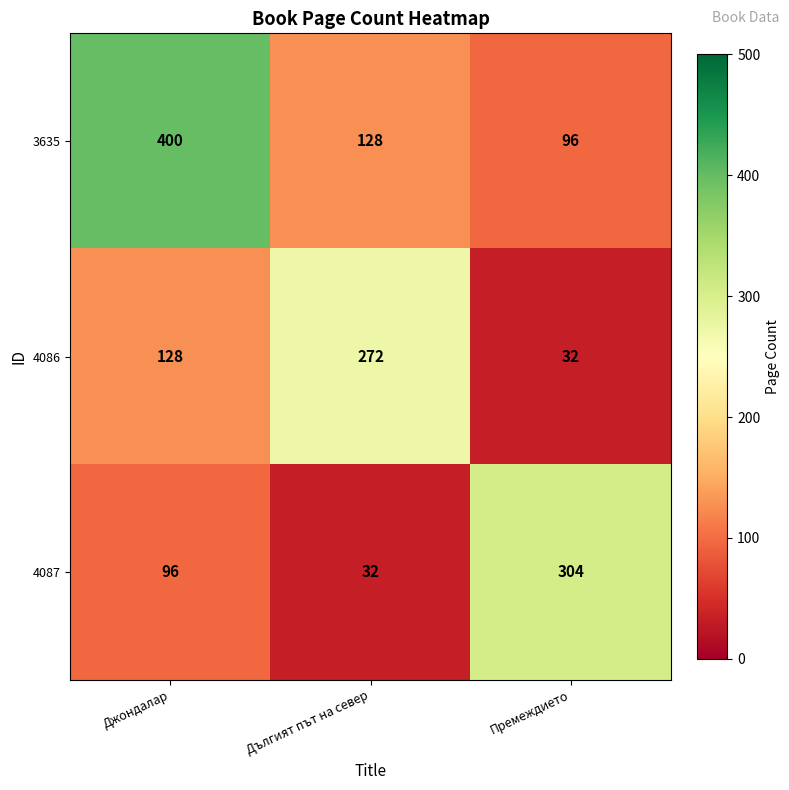

Is it true that 3635 equals 128 at Дългият път на север?

True